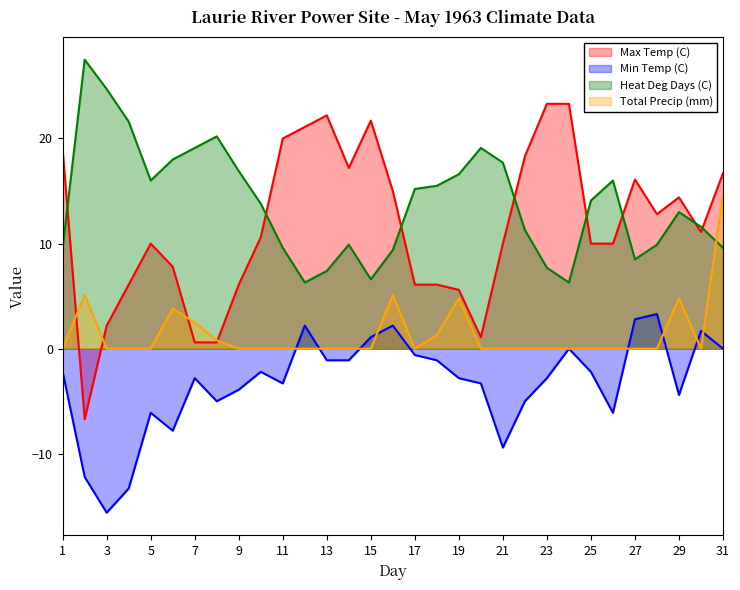

Between 13 and 17, which series saw the biggest shift?

Max Temp (C)